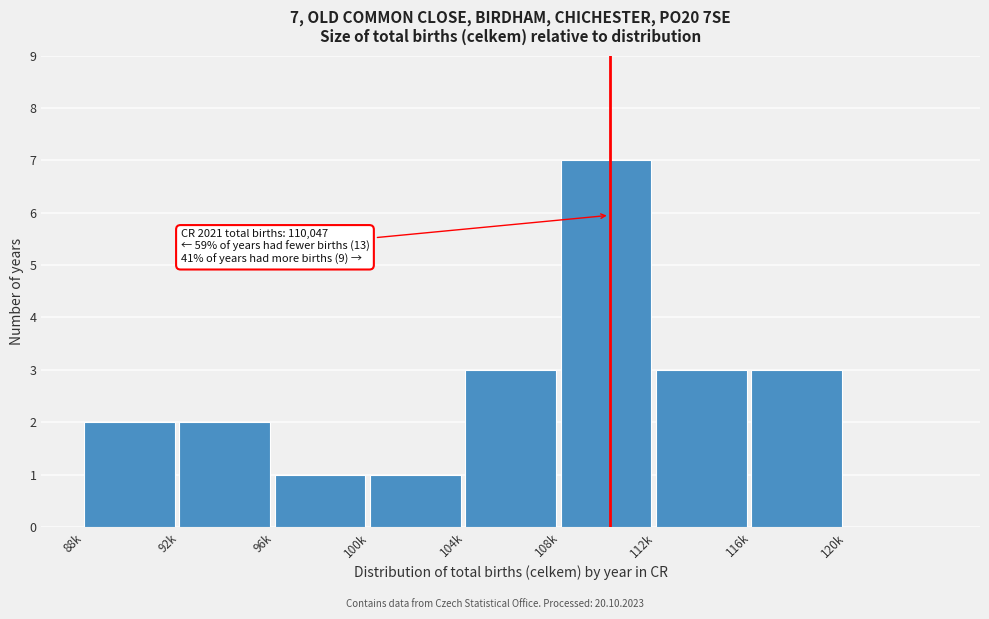

Reading right to left, what are all the values shown in this chart?

120k=0	116k=3	112k=3	108k=7	104k=3	100k=1	96k=1	92k=2	88k=2